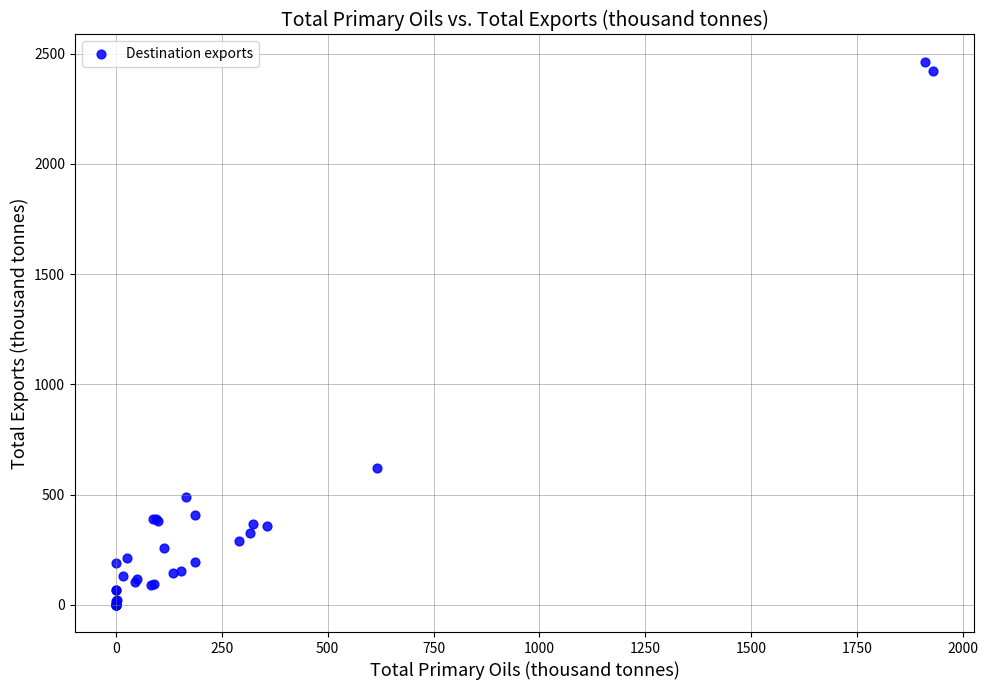

What Y value in the scatter plot is closest to 1231?

621.7